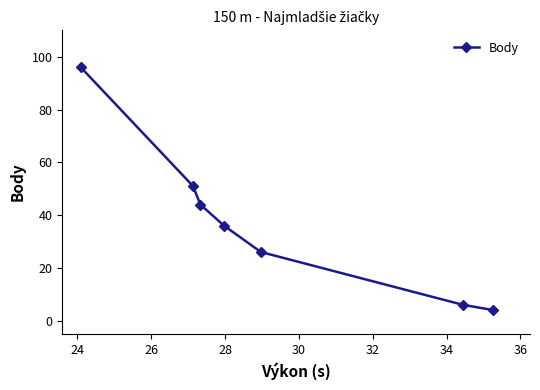

Reading left to right, what are all the values shown in this chart?

96	51	44	36	26	6	4